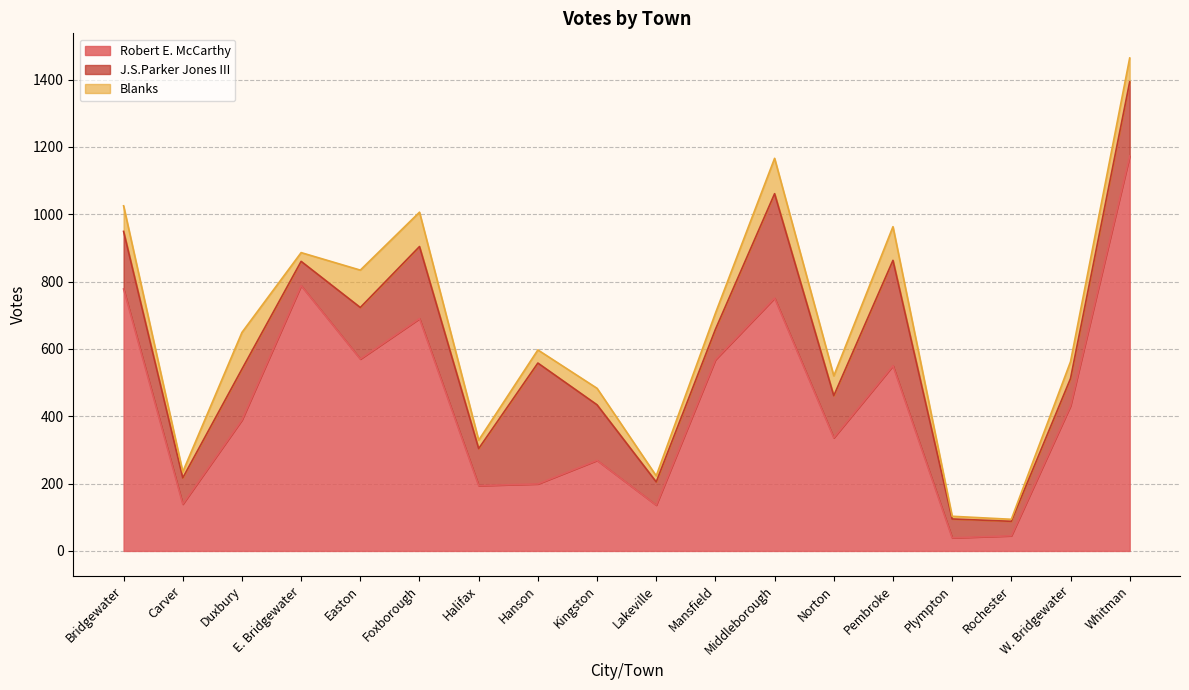

What is the difference between the second highest and second lowest values in the J.S.Parker Jones III series?

257